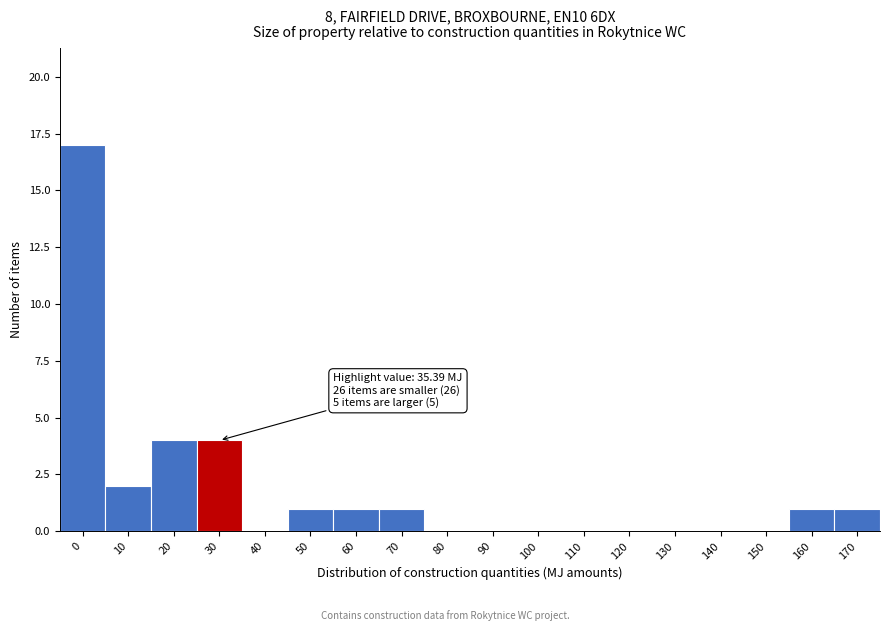

Reading left to right, transcribe all the data shown in this chart.

0=17	10=2	20=4	30=4	40=0	50=1	60=1	70=1	80=0	90=0	100=0	110=0	120=0	130=0	140=0	150=0	160=1	170=1